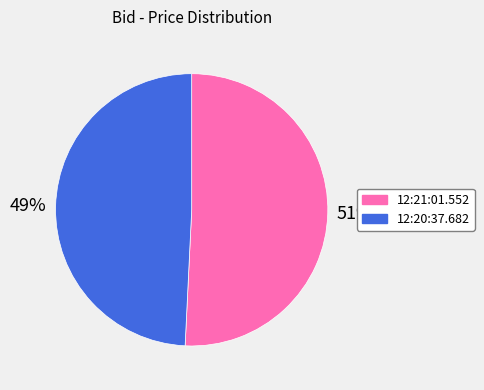

What is the smallest slice in the pie chart?

12:20:37.682